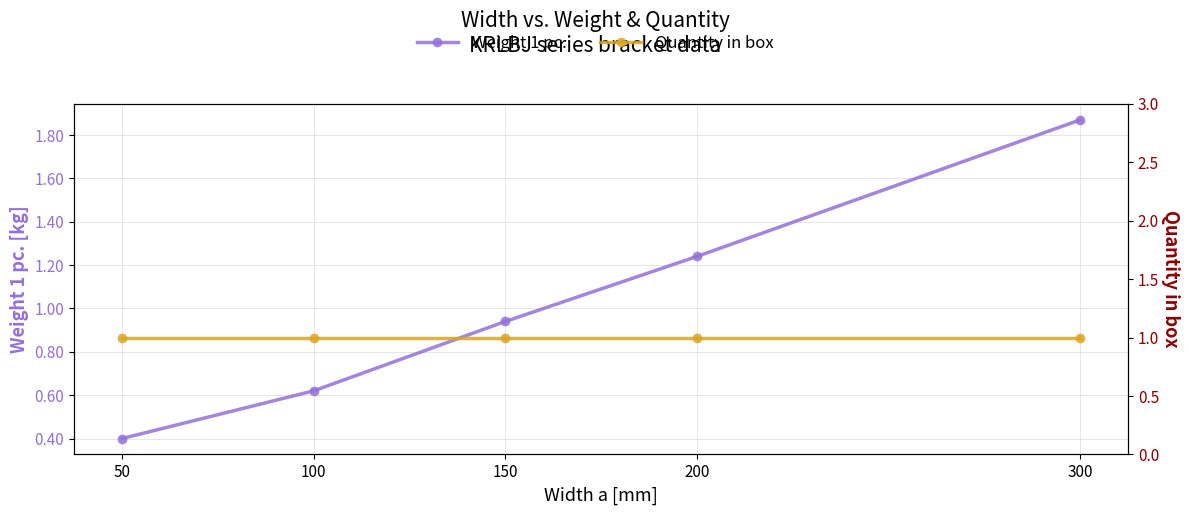

The value of Weight 1 pc. at 300 is 0.7. True or false?

False